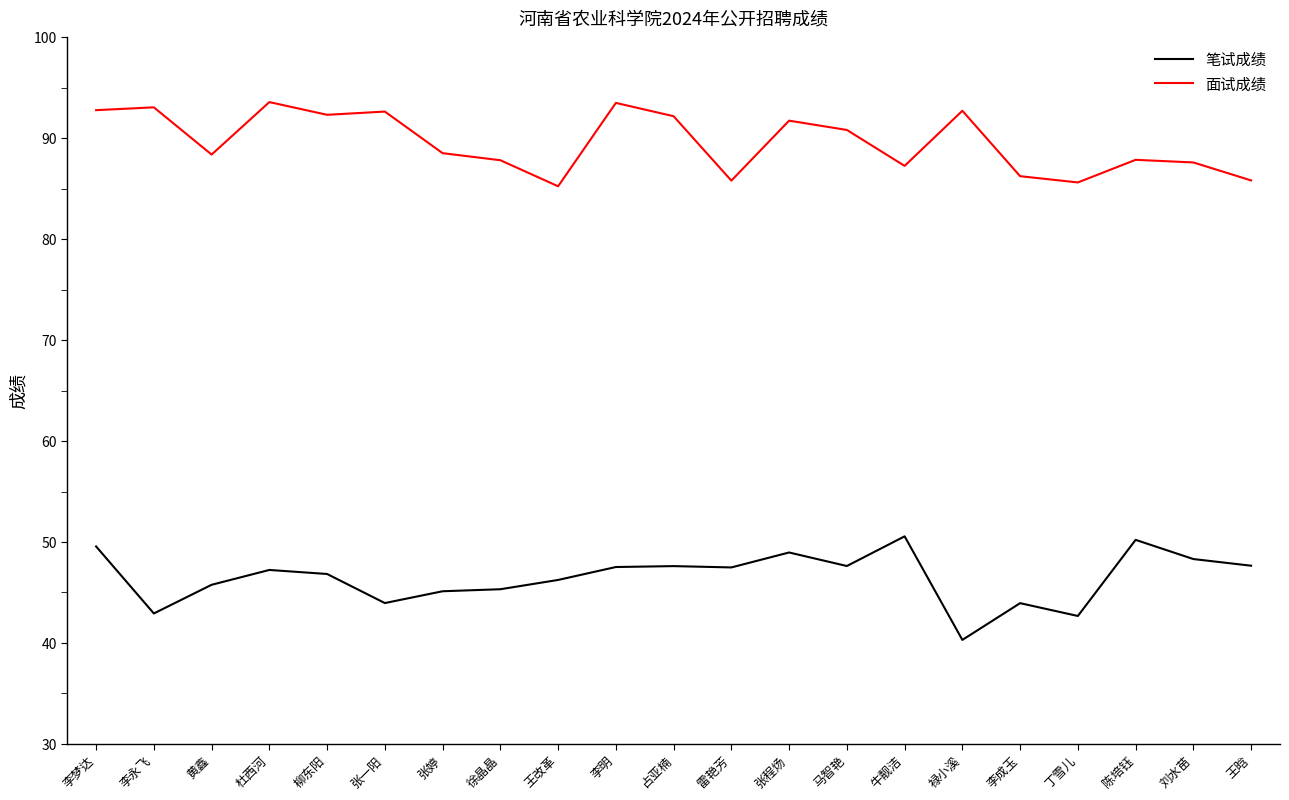

Does the chart display data point markers on the line(s)?

No